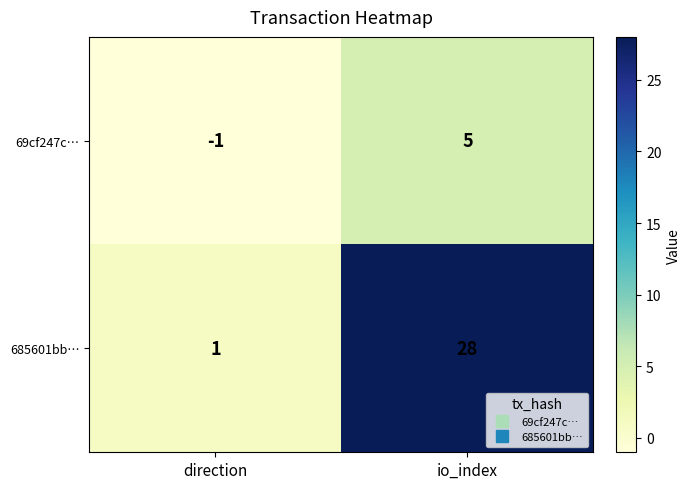

What is the sum of all 69cf247c… values?

4